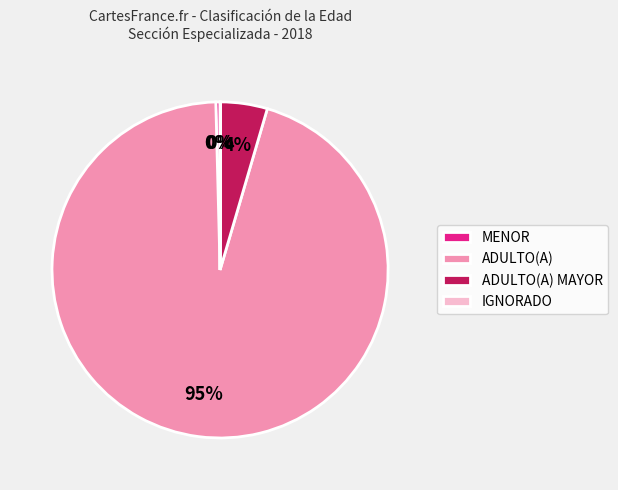

Between ADULTO(A) and MENOR, which is larger?

ADULTO(A)